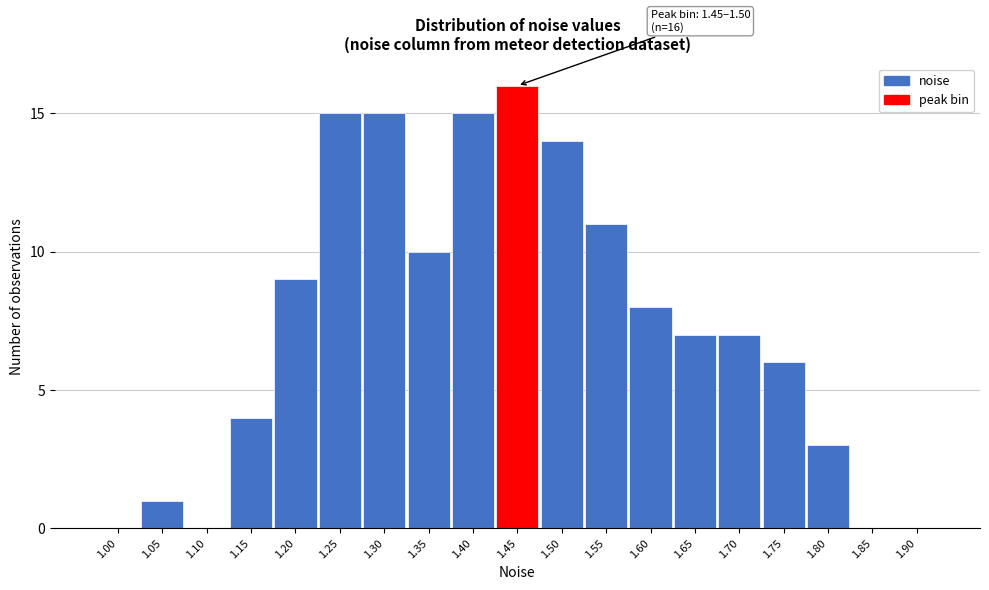

Reading right to left, extract all data points from this chart.

1.90=0	1.85=0	1.80=3	1.75=6	1.70=7	1.65=7	1.60=8	1.55=11	1.50=14	1.45=16	1.40=15	1.35=10	1.30=15	1.25=15	1.20=9	1.15=4	1.10=0	1.05=1	1.00=0